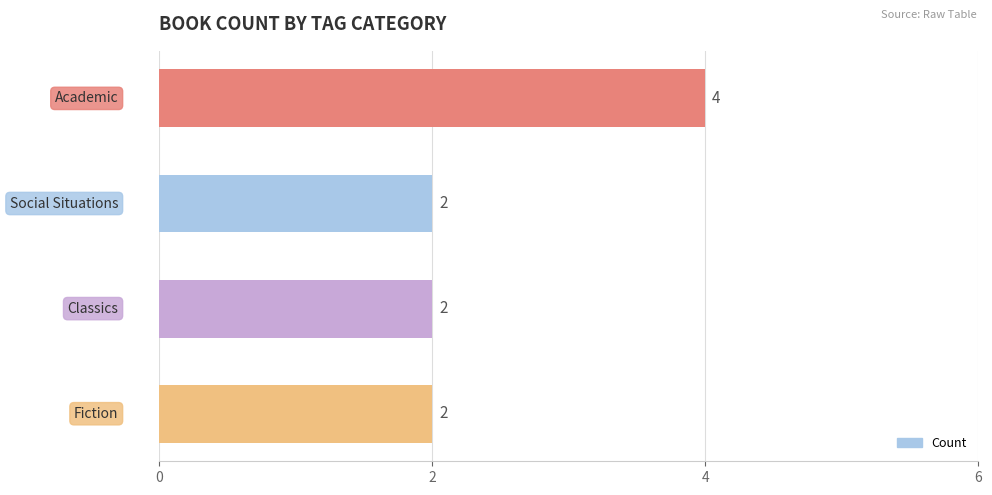

Count the number of categories in the chart.

4